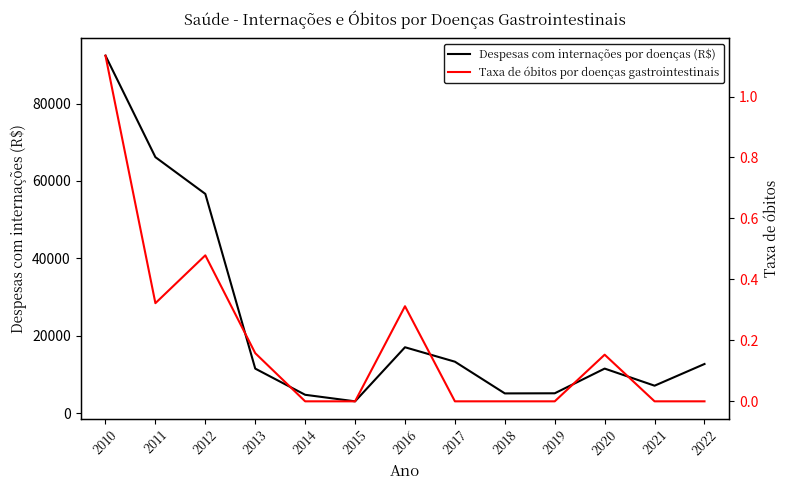

In Despesas com internações por doenças (R$), how many points are lower than both neighbors (excluding endpoints)?

3